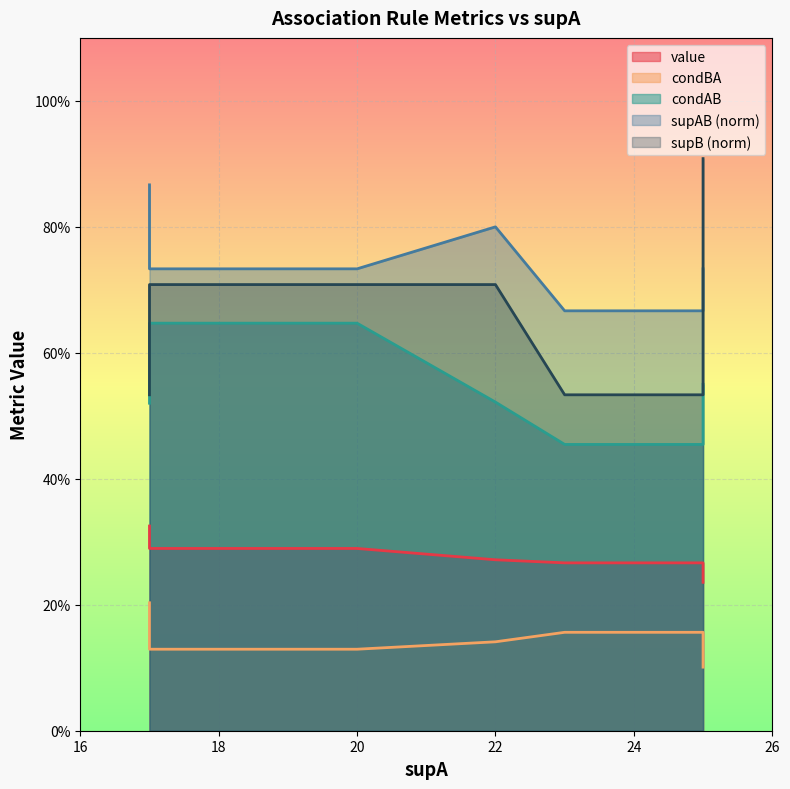

What is the value of the supB point at the 6th from the left?

0.5